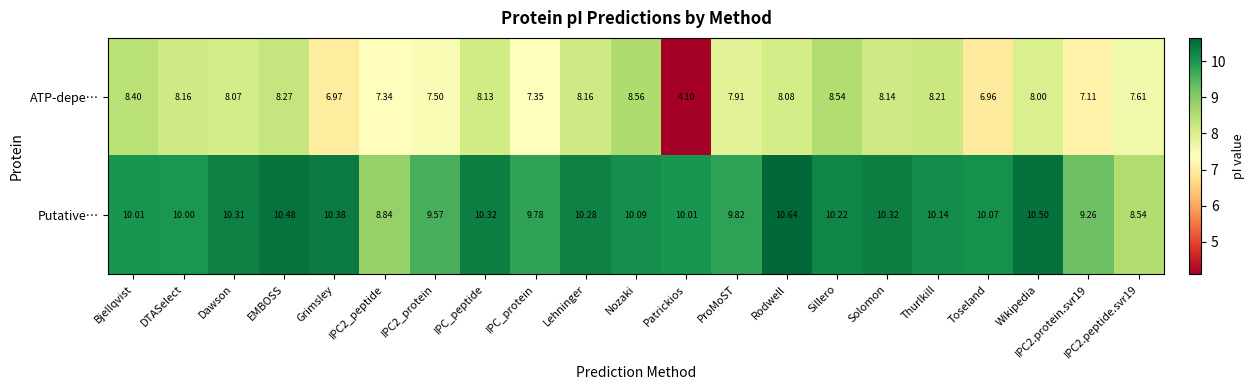

At DTASelect, list the series in order from largest to smallest.

Putative…, ATP-depe…